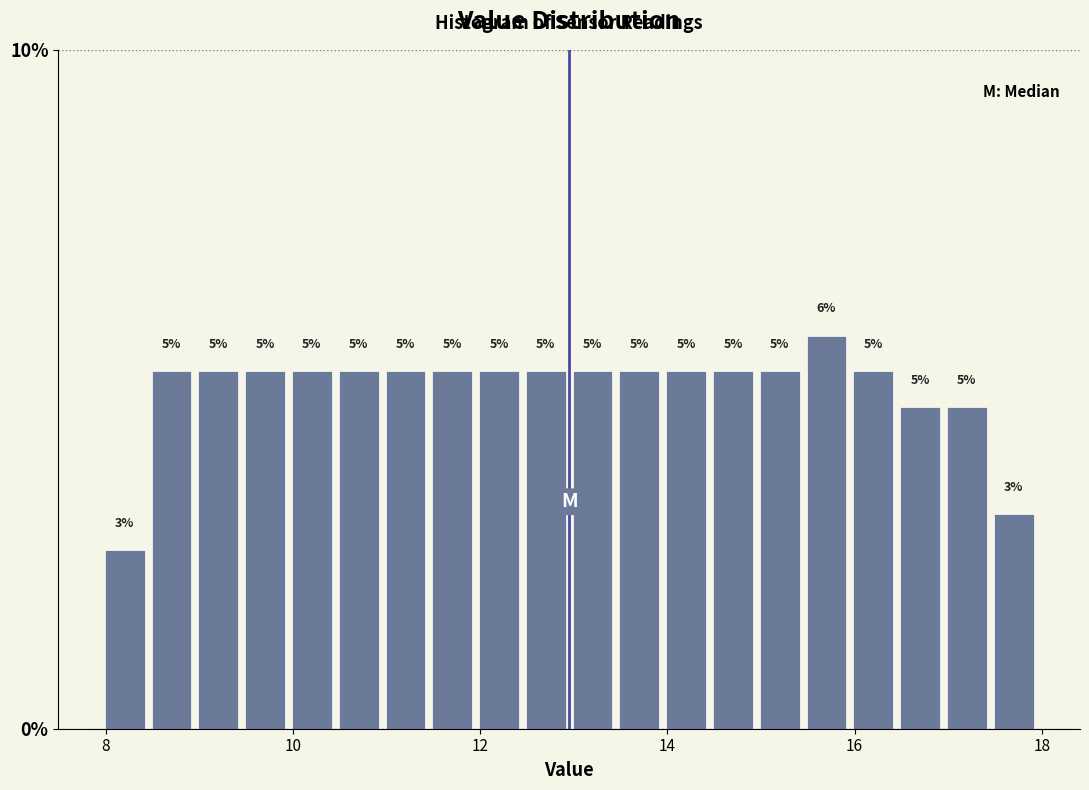

Around what value on the x-axis is the tallest bar? Give the approximate position of its centre, as read against the axis.

15.8